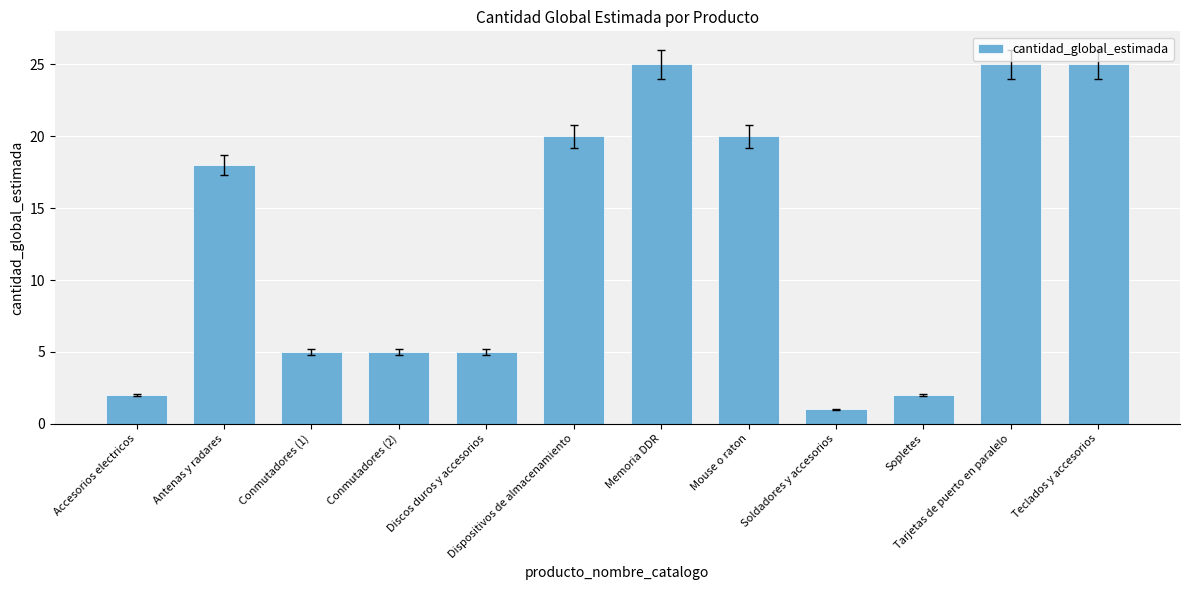

What is the label of the 10th bar from the right?

Conmutadores (1)